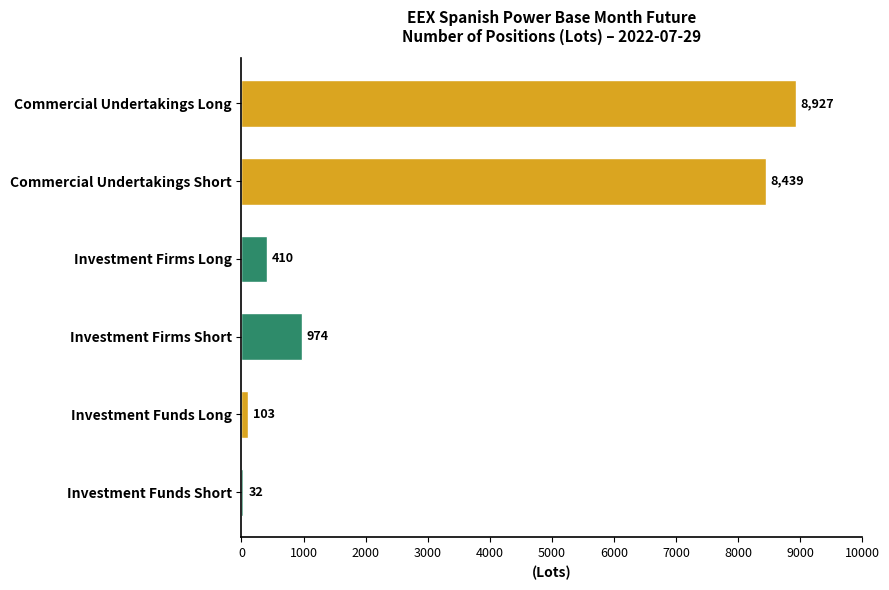

What is the difference between the second highest and minimum values?

8407